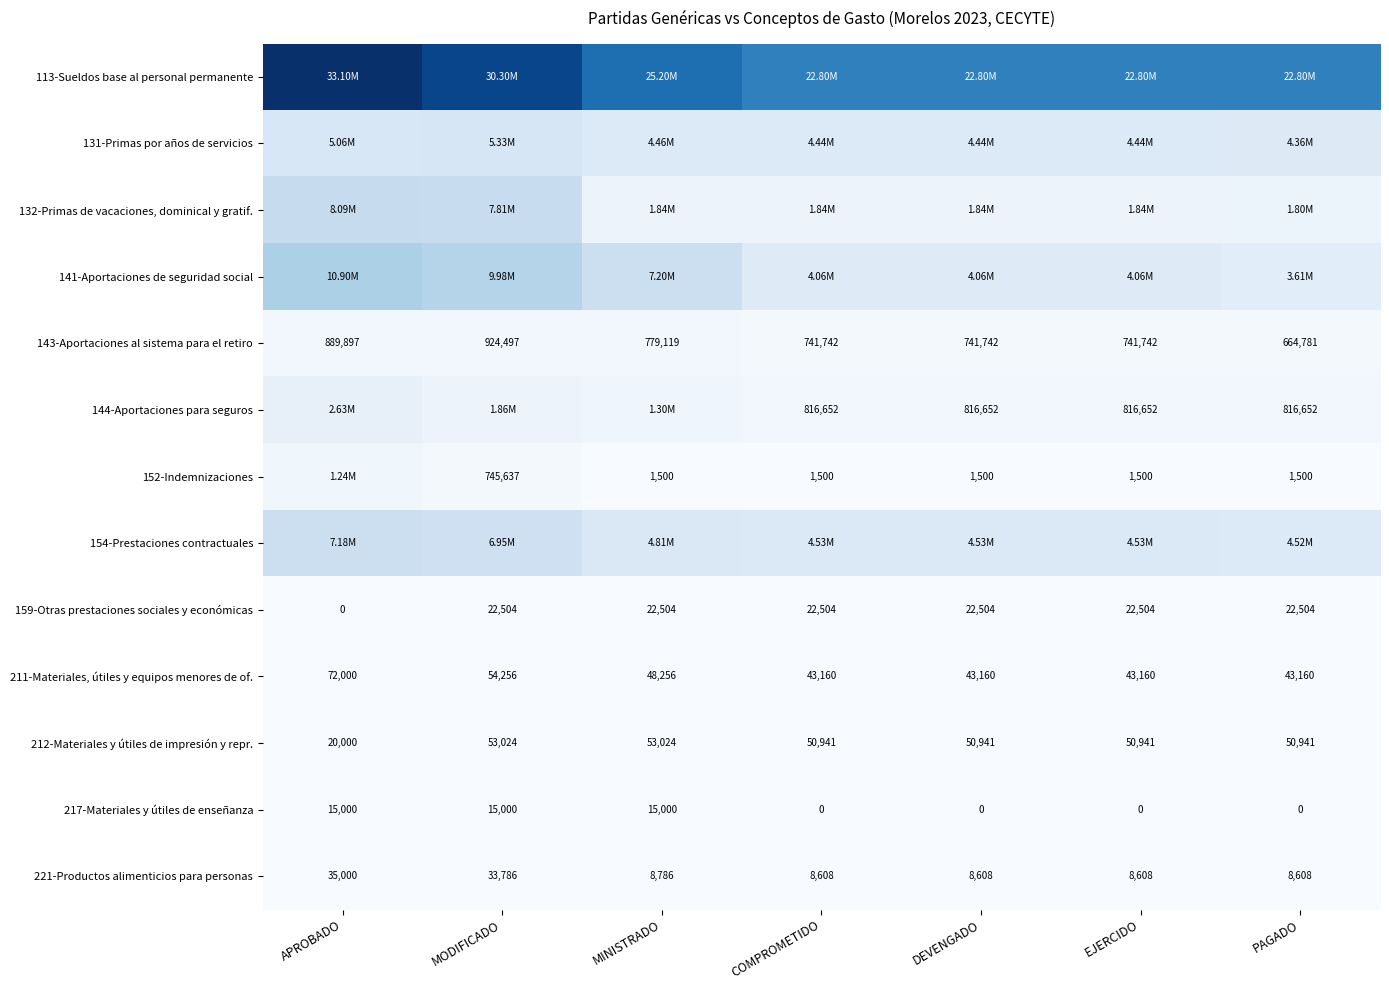

At which label is 143-Aportaciones al sistema para el retiro closest to 794639?

MINISTRADO